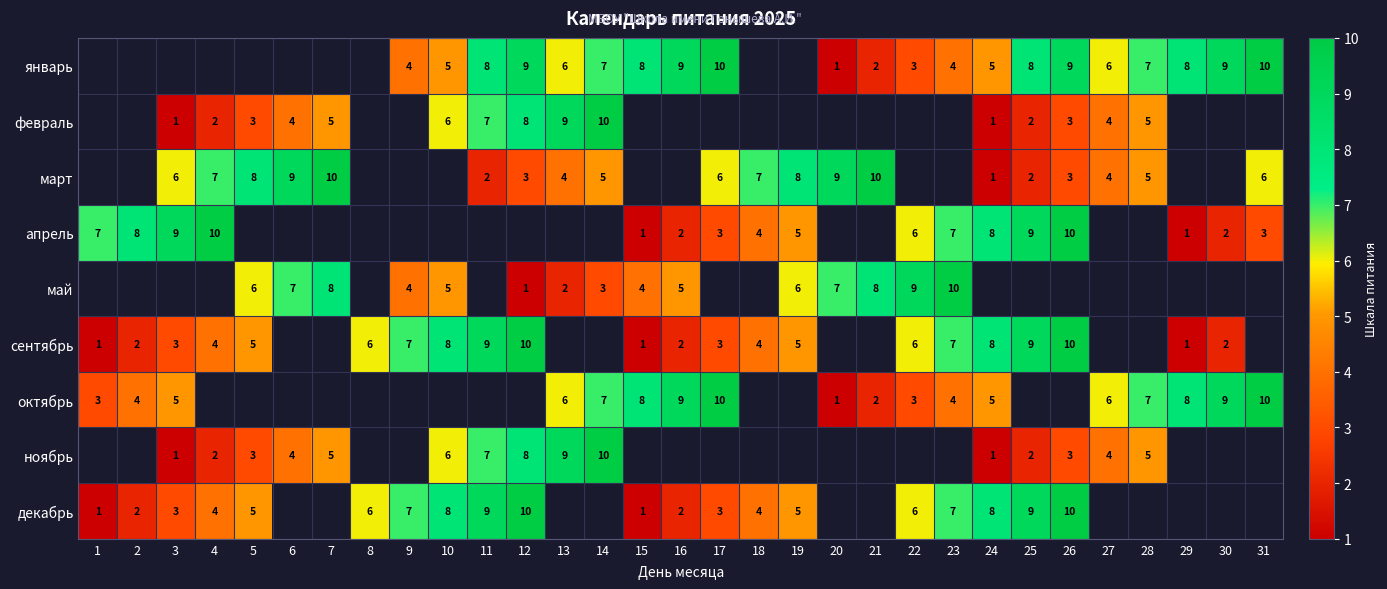

Is it true that декабрь equals 5 at 5?

True